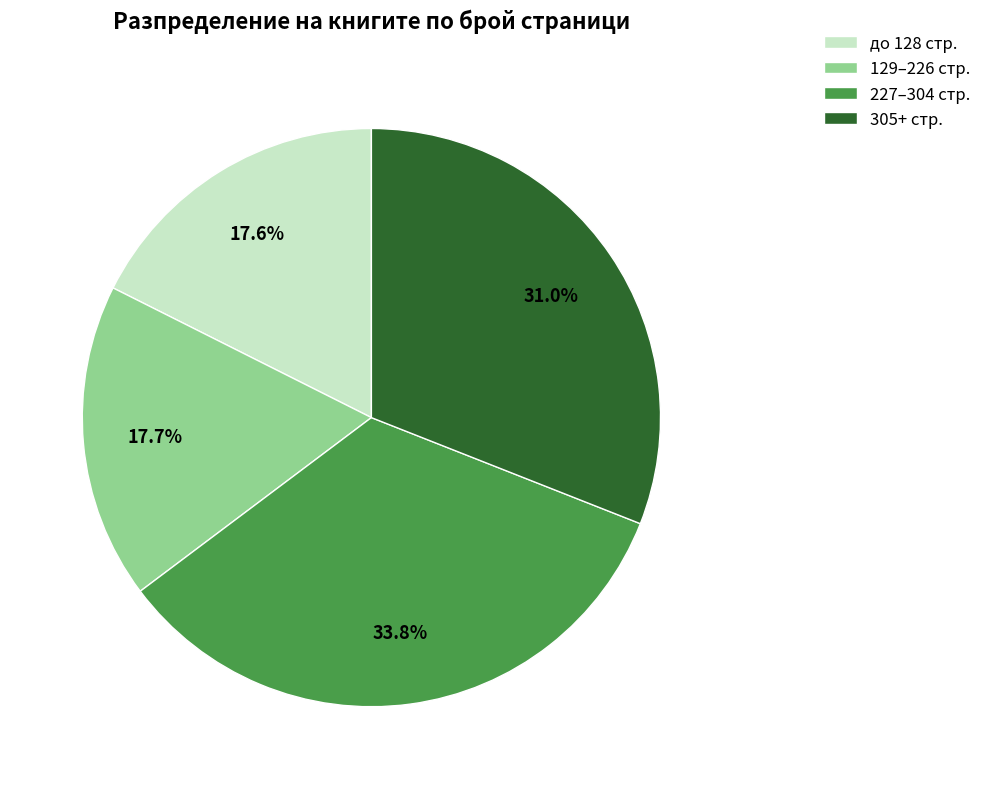

What is the total percentage of до 128 стр. and 129–226 стр.?

35.3%